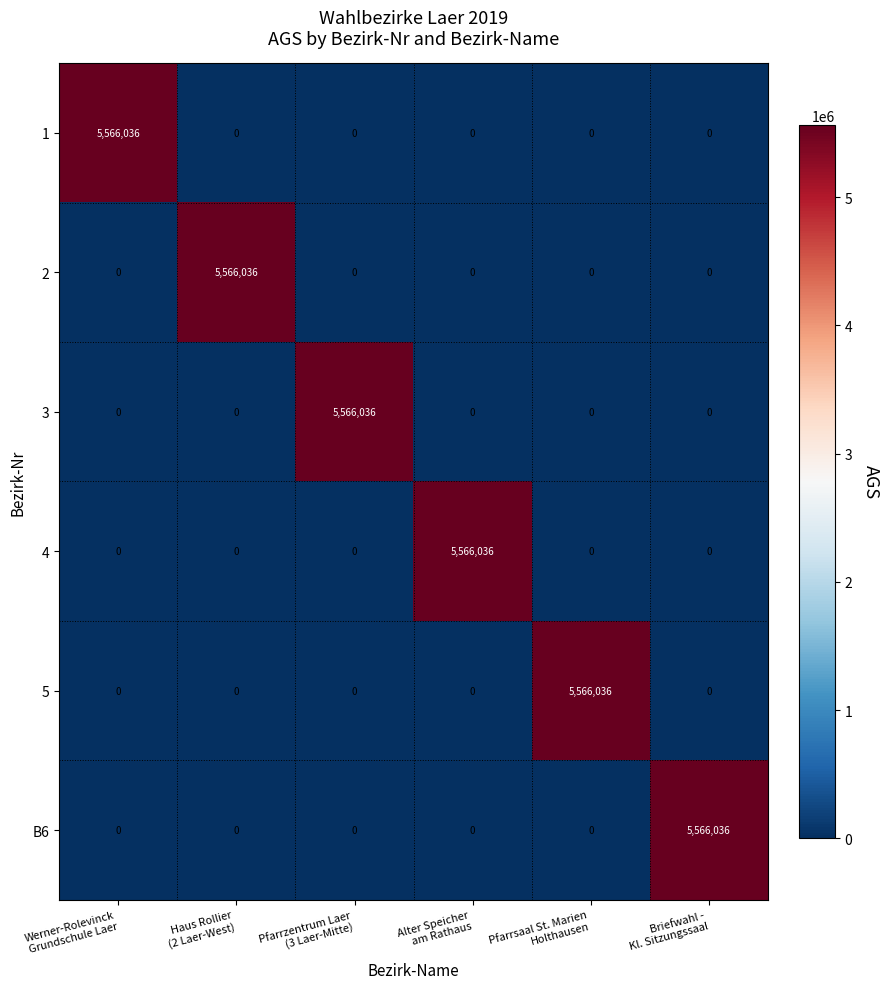

How many data points in B6 are above 0?

1